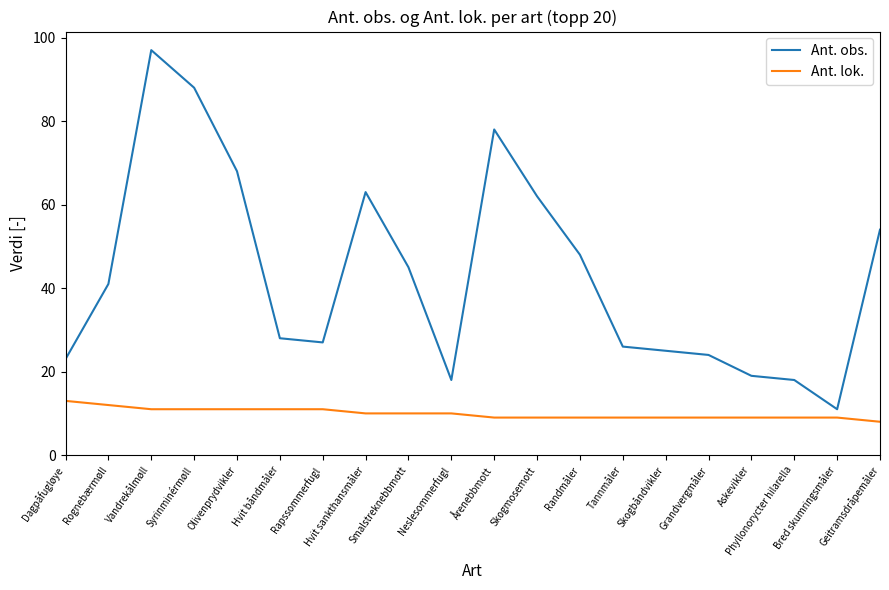

At which category is the sum across all series the highest?

Vandrekålmøll